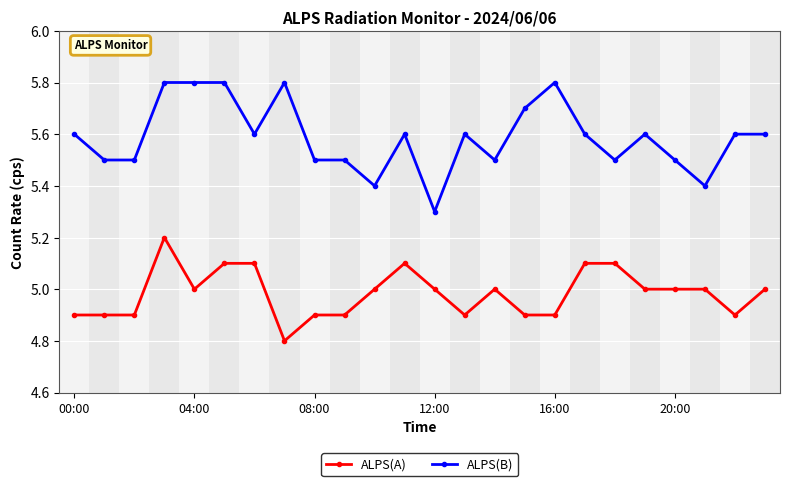

List the series in order of their peak value, highest first.

ALPS(B), ALPS(A)